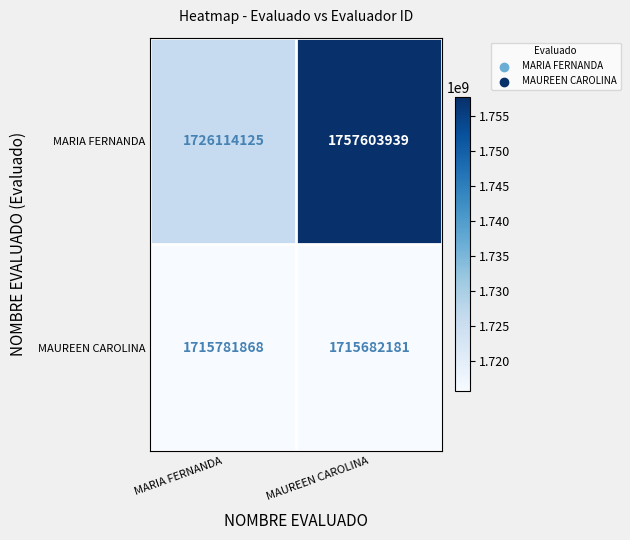

Where is MARIA FERNANDA nearest to the value 1741859032?

MARIA FERNANDA